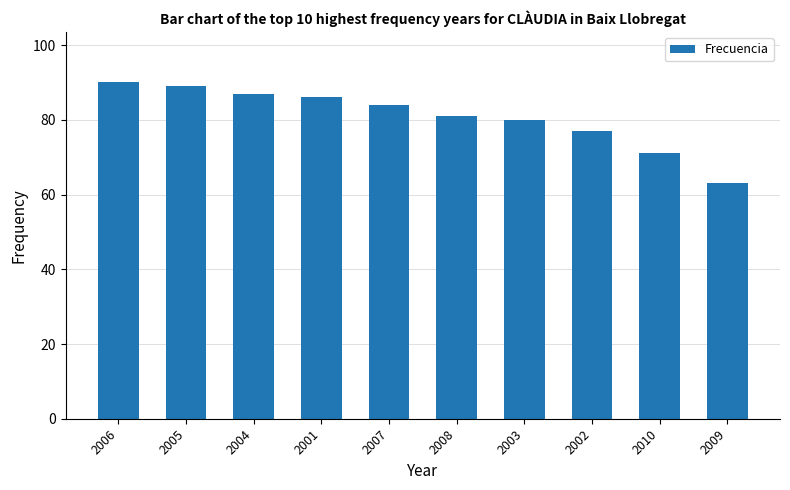

What is the label of the 3rd bar from the left?

2004